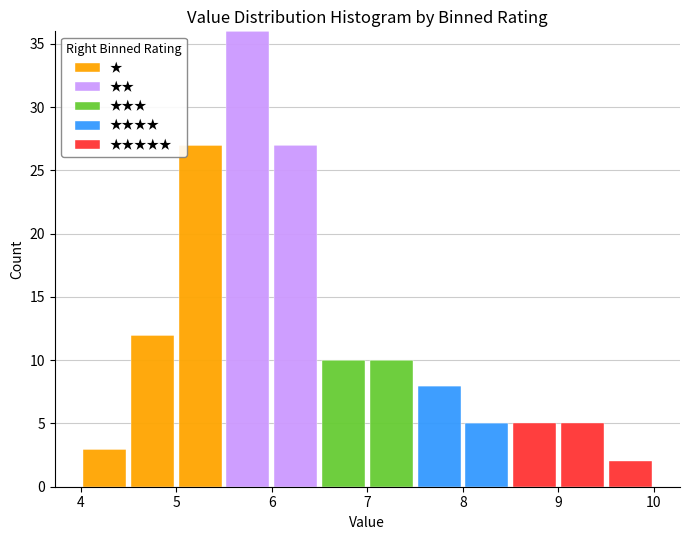

Reading left to right, transcribe this chart: for each stacked bar, give the range it covers on the x-axis and its total height. The values are not printed on the chart, so give them approximately, as read against the axis.

4.0 to 4.5: 3
4.5 to 5.0: 12
5.0 to 5.5: 27
5.5 to 6.0: 36
6.0 to 6.5: 27
6.5 to 7.0: 10
7.0 to 7.5: 10
7.5 to 8.0: 8
8.0 to 8.5: 5
8.5 to 9.0: 5
9.0 to 9.5: 5
9.5 to 10.0: 2